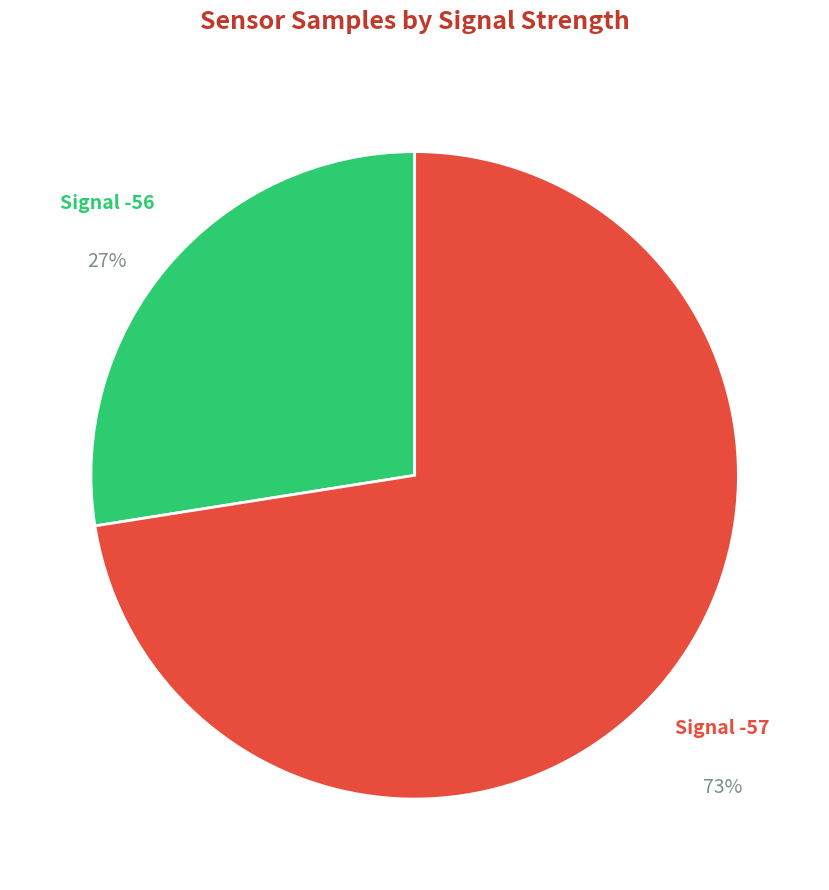

To the nearest percent, what is the average slice percentage?

50%